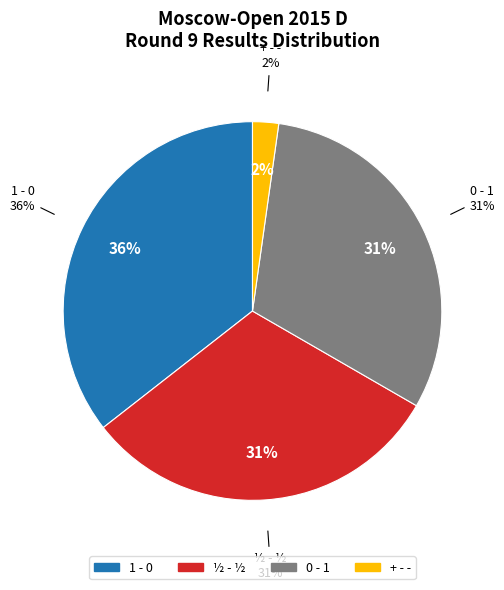

What percentage is the 1 - 0 slice, to the nearest percent?

36%